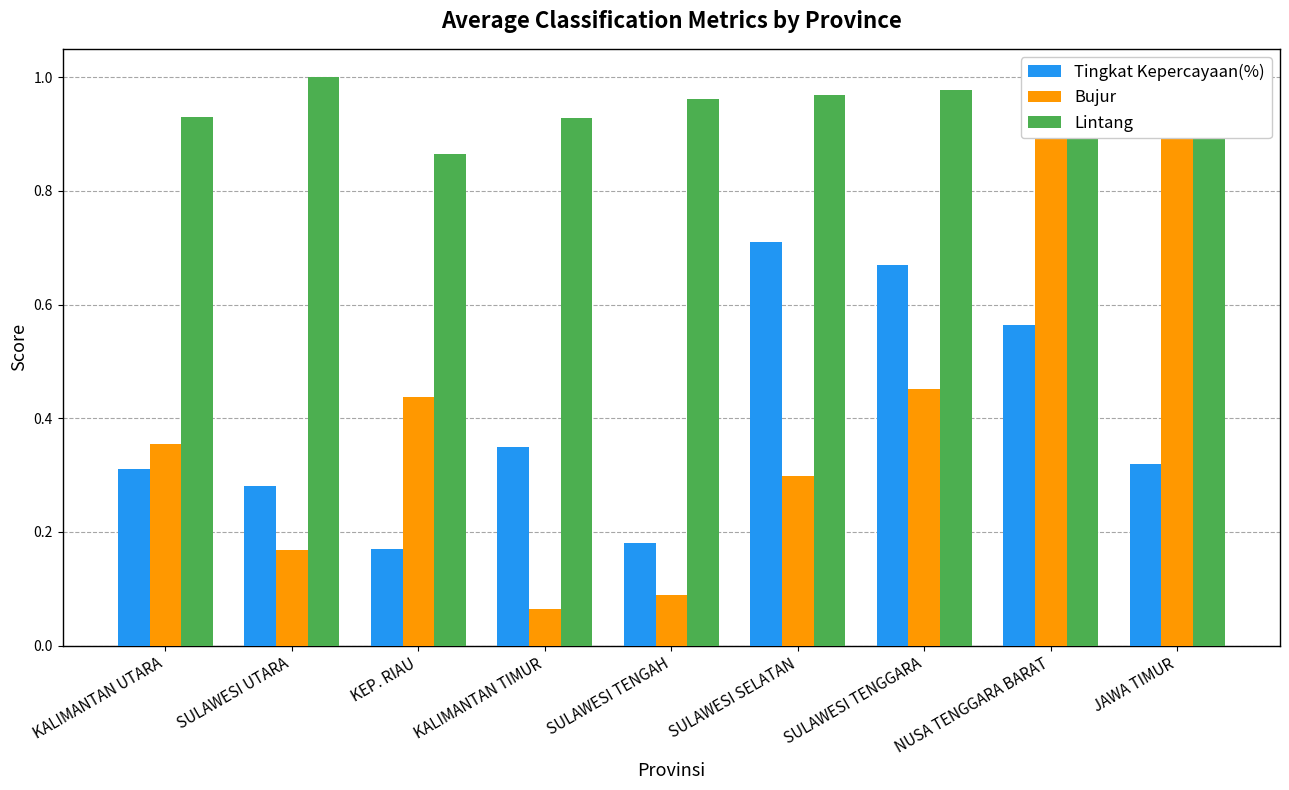

Rank the categories by Bujur value from lowest to highest.

KALIMANTAN TIMUR, SULAWESI TENGAH, SULAWESI UTARA, SULAWESI SELATAN, KALIMANTAN UTARA, KEP. RIAU, SULAWESI TENGGARA, JAWA TIMUR, NUSA TENGGARA BARAT